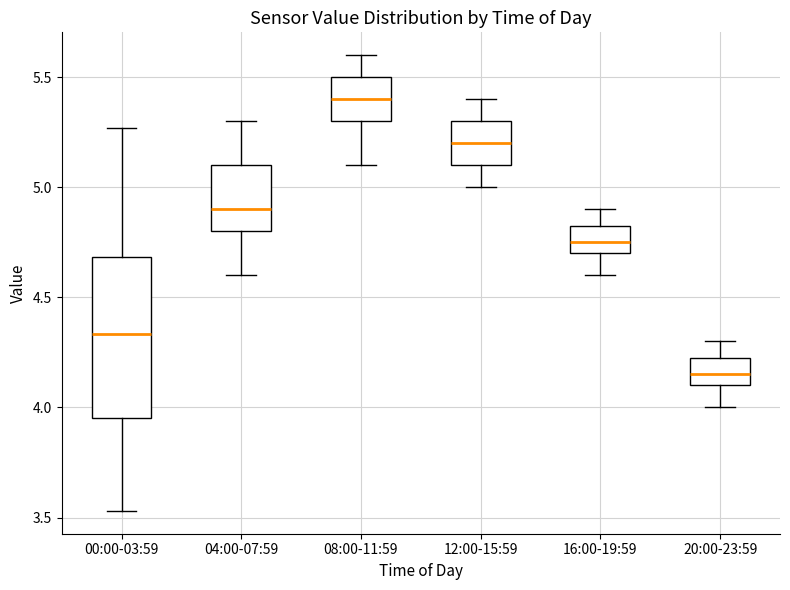

Reading left to right, transcribe this box plot: for each box, give where its median line is, the range the box spans, and where its two whiskers end, as read against the y-axis. The values are not printed on the chart, so give them approximately, as read against the axis.

00:00-03:59: median 4.35, box 3.95 to 4.70, whiskers 3.55 to 5.25
04:00-07:59: median 4.90, box 4.80 to 5.10, whiskers 4.60 to 5.30
08:00-11:59: median 5.40, box 5.30 to 5.50, whiskers 5.10 to 5.60
12:00-15:59: median 5.20, box 5.10 to 5.30, whiskers 5.00 to 5.40
16:00-19:59: median 4.75, box 4.70 to 4.85, whiskers 4.60 to 4.90
20:00-23:59: median 4.15, box 4.10 to 4.25, whiskers 4.00 to 4.30